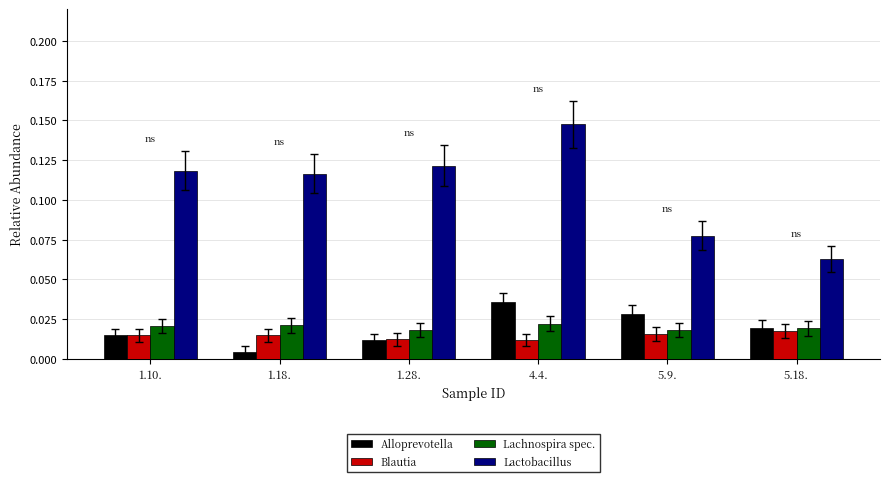

Is the value of Alloprevotella at 5.9. greater than the value of Blautia at 5.9.?

Yes